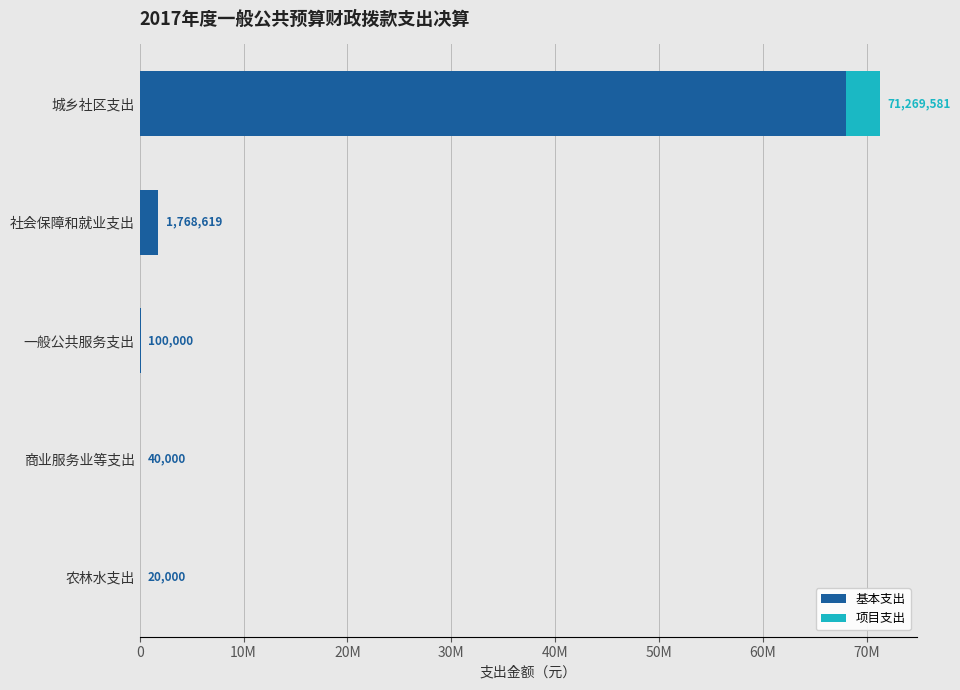

What are all the series names shown in the legend?

基本支出, 项目支出